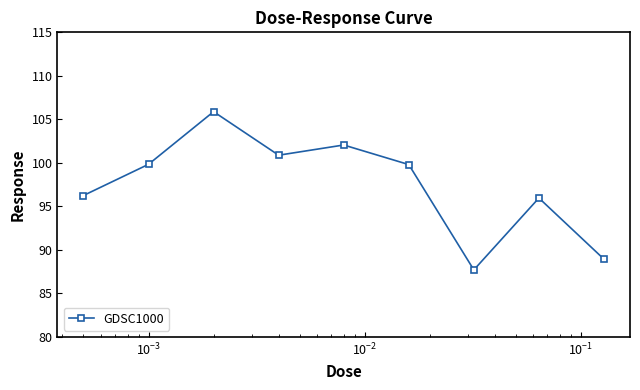

How many data points are above 99?

5